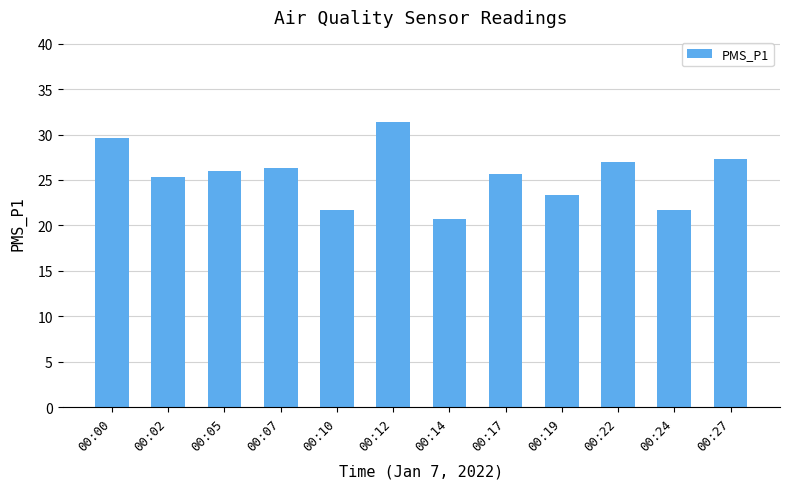

At which label does the data first exceed 26?

00:00